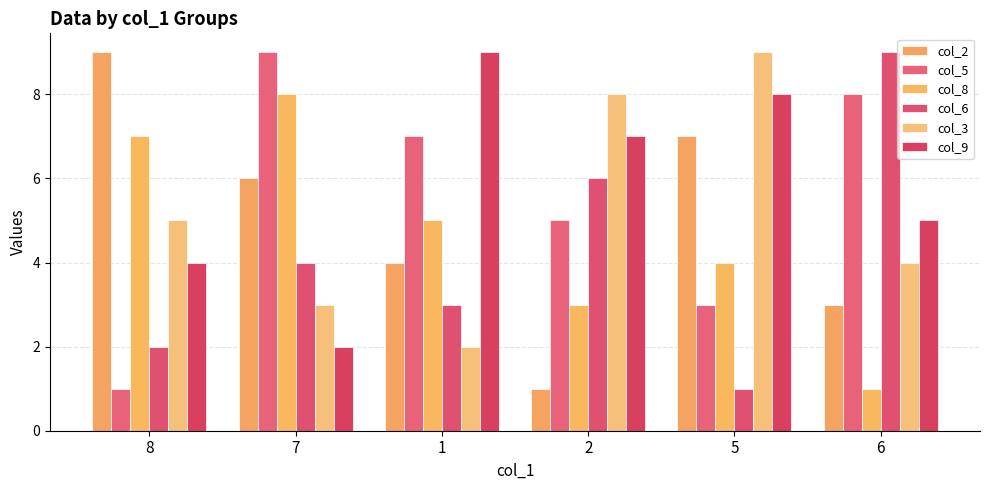

What is the sum of all col_3 values?

31